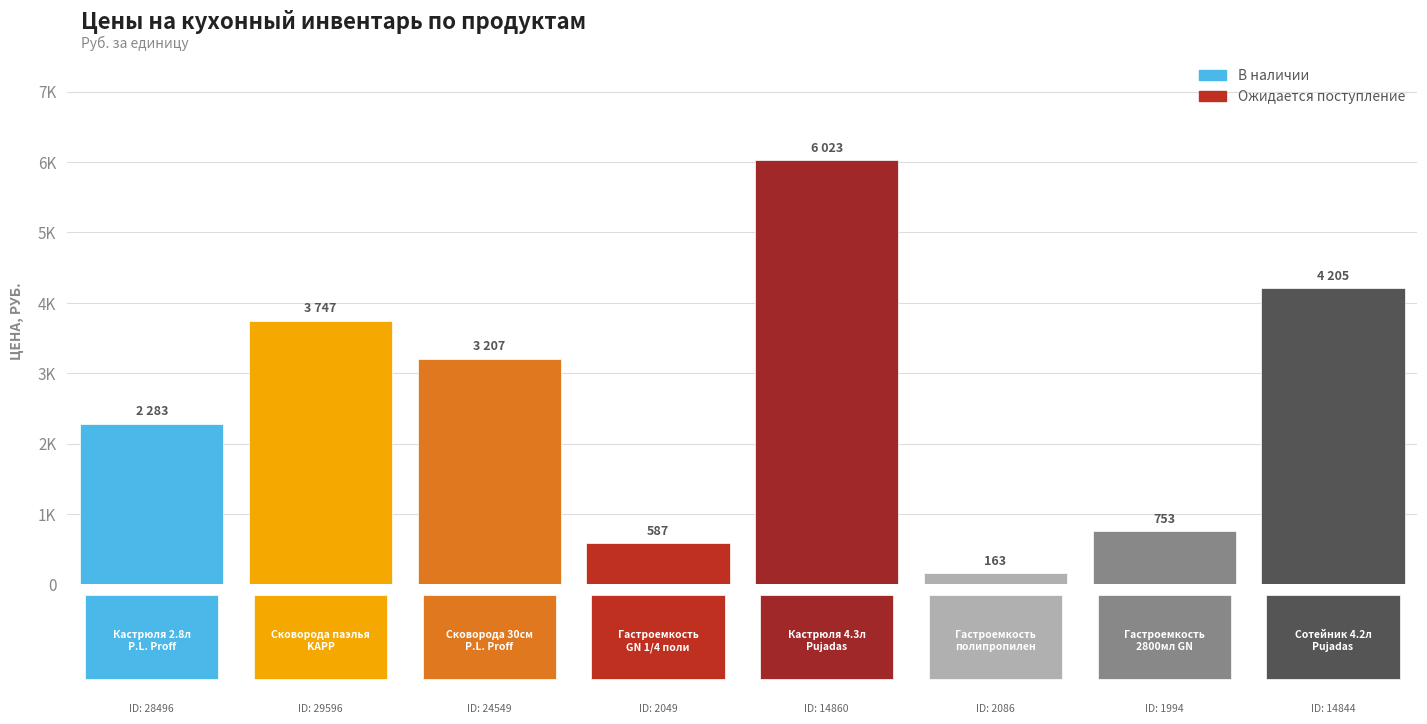

Does the chart contain any negative values?

No